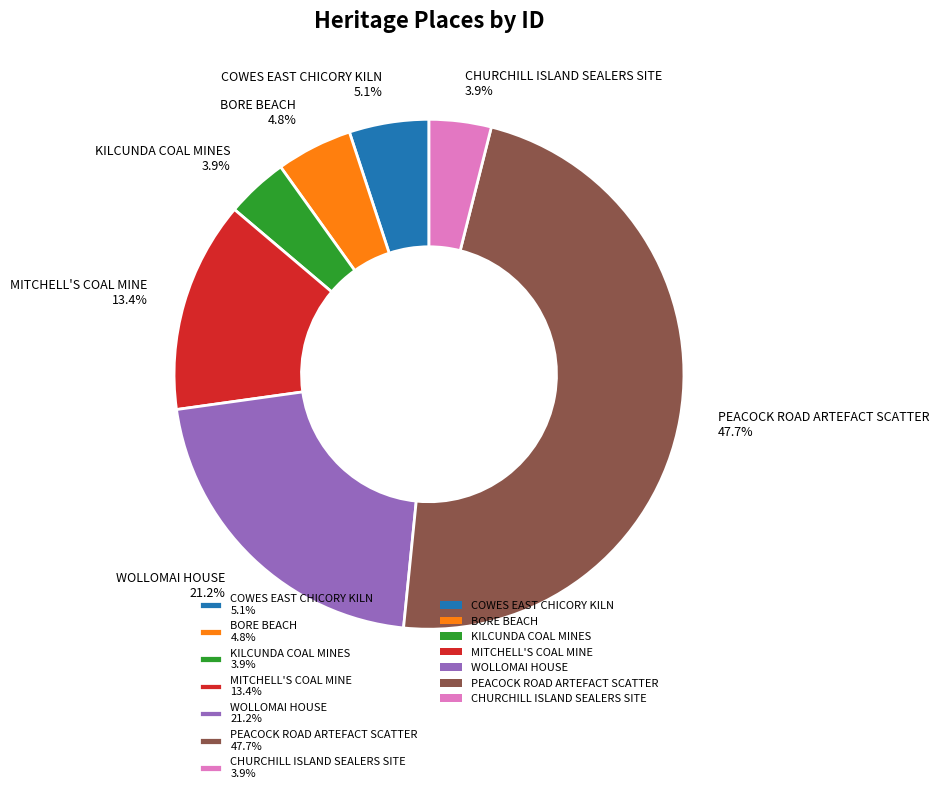

Count the number of slices in the pie.

7